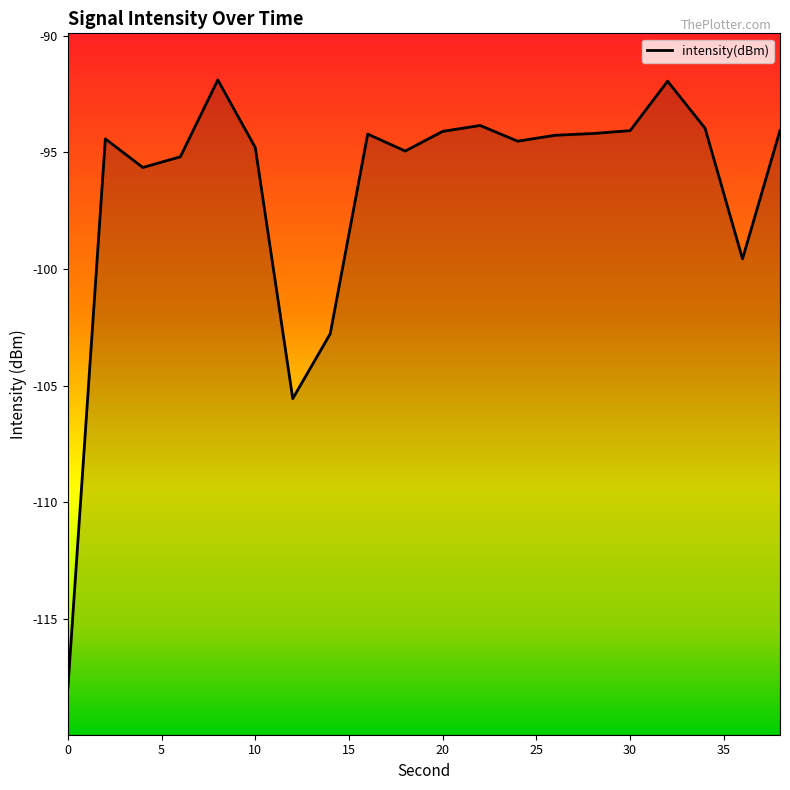

What is the change in value from 14 to 38?

+8.7